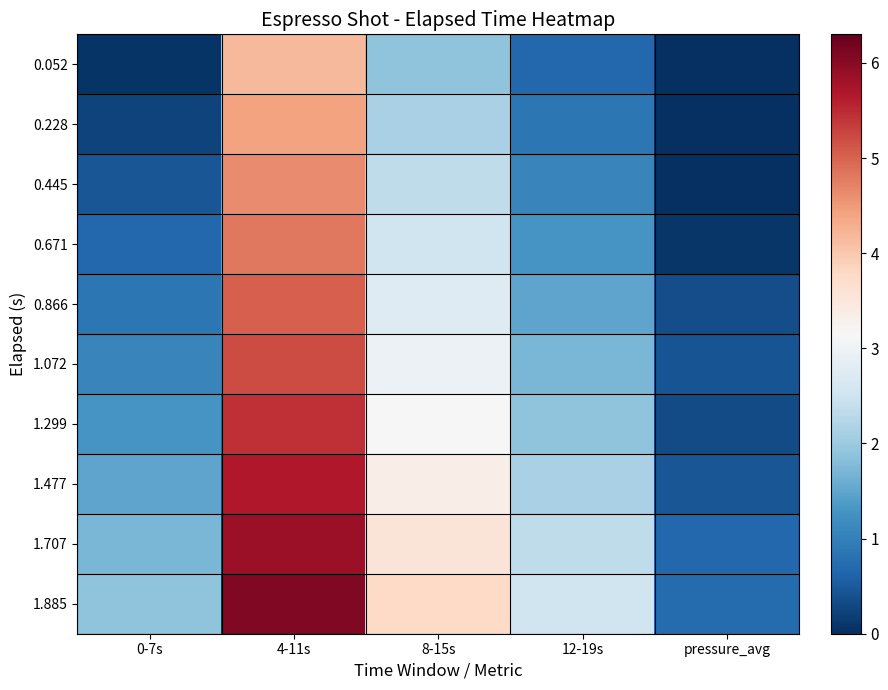

How many data points does each series have?

5